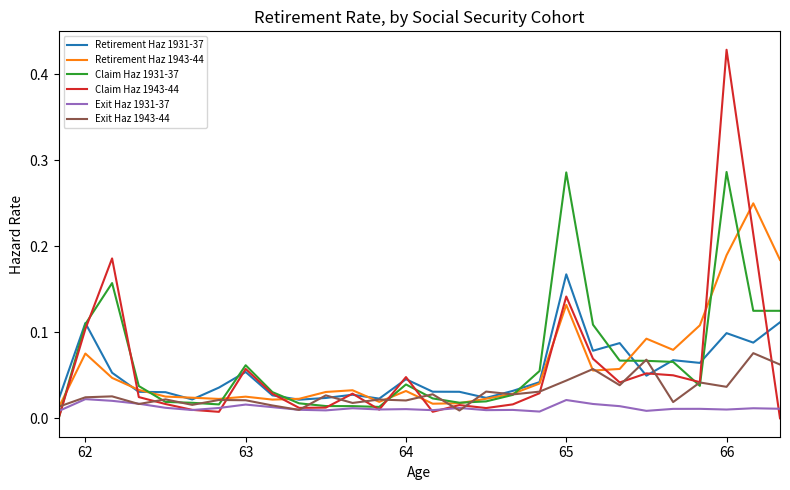

Rank the series by their maximum value, from highest to lowest.

Claim Haz 1943-44, Claim Haz 1931-37, Retirement Haz 1943-44, Retirement Haz 1931-37, Exit Haz 1943-44, Exit Haz 1931-37